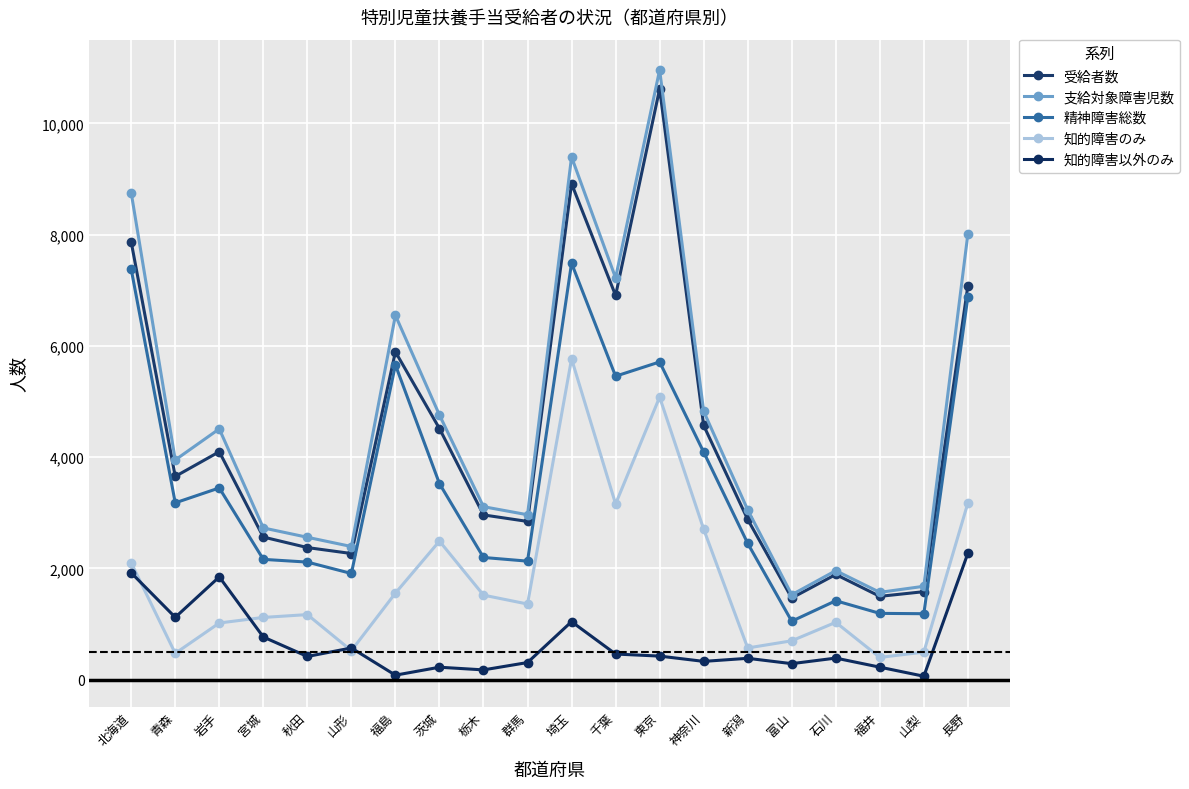

True or false: 受給者数 and 支給対象障害児数 intersect in this chart.

False